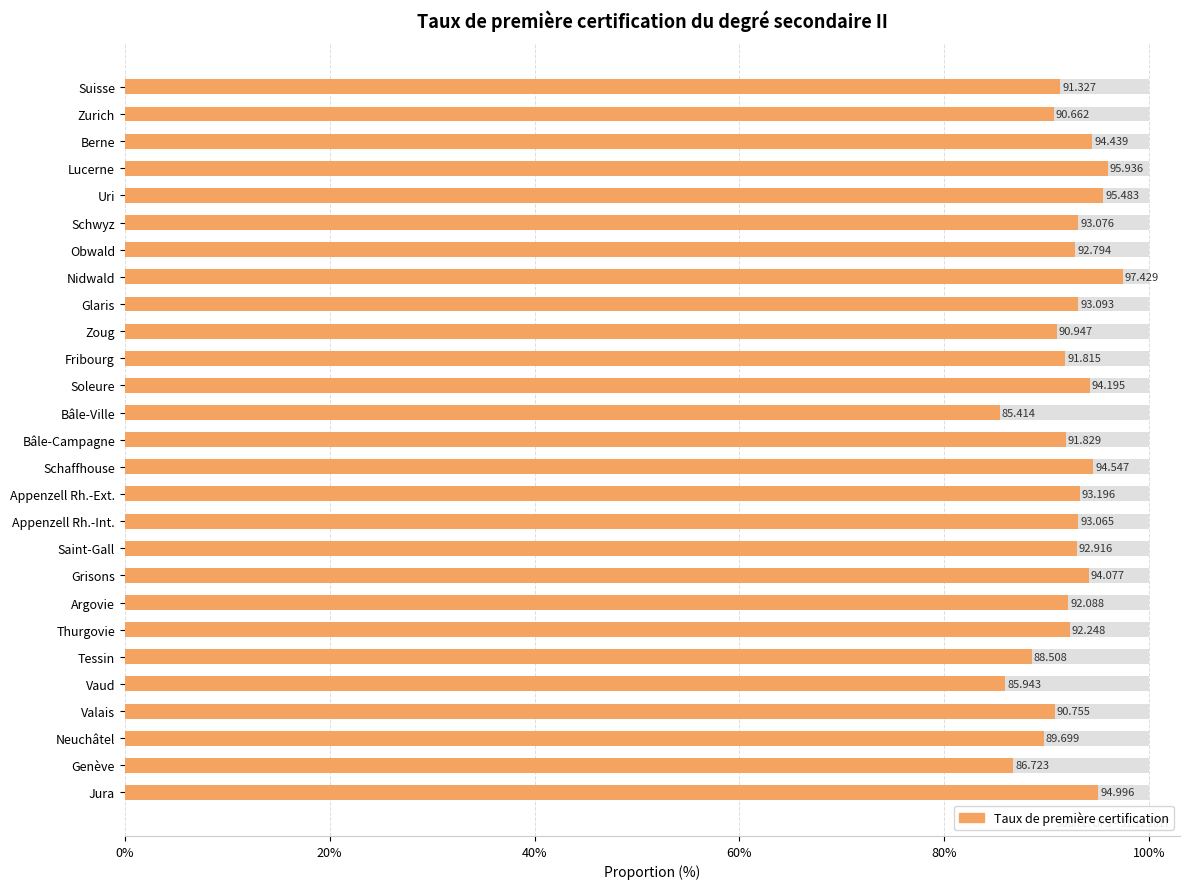

The chart shows a value of 164.4 at Berne. True or false?

False